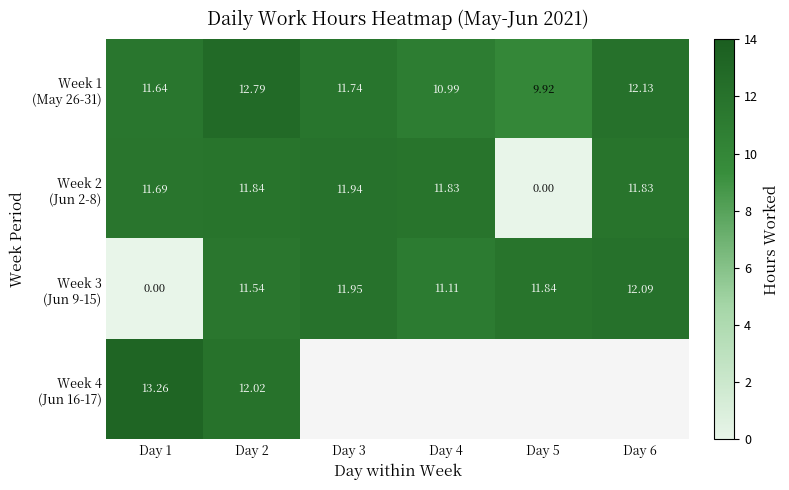

The value of row_2 at Day 3 is 19.6. True or false?

False